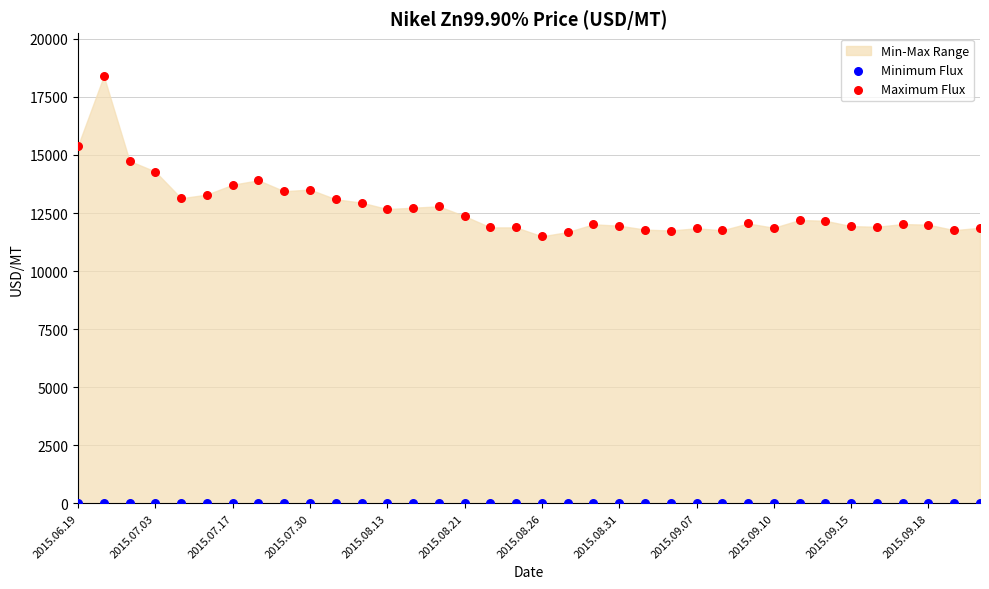

Which series contains the lowest Y value?

Minimum Flux